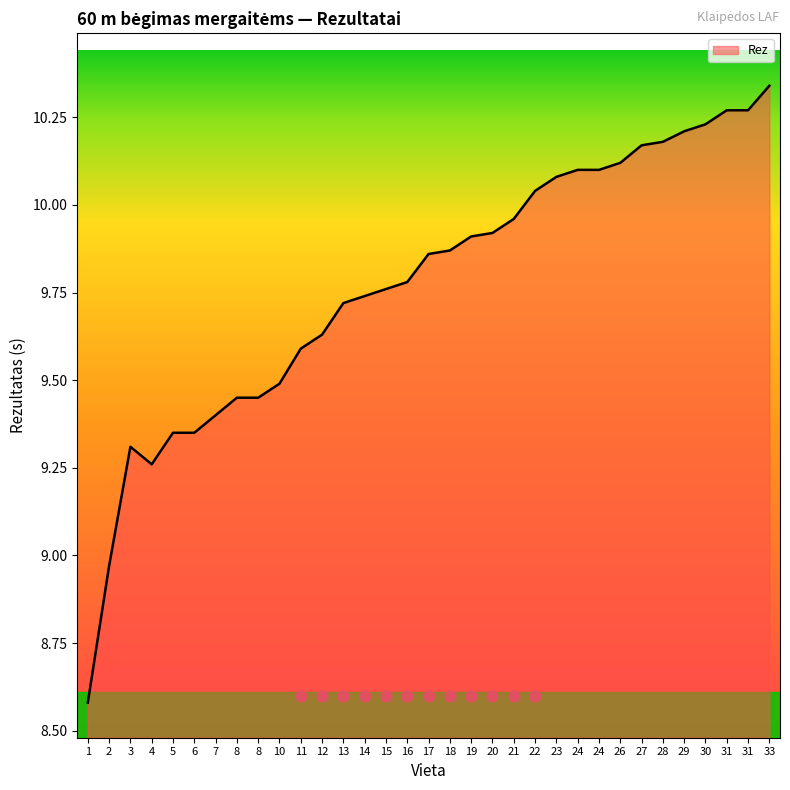

Which has a higher value, 11 or 4?

11